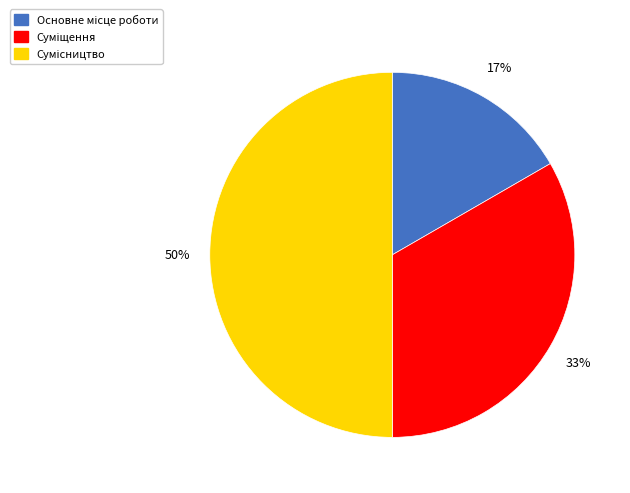

To the nearest percent, what is the difference between the largest and smallest slice percentages?

33%